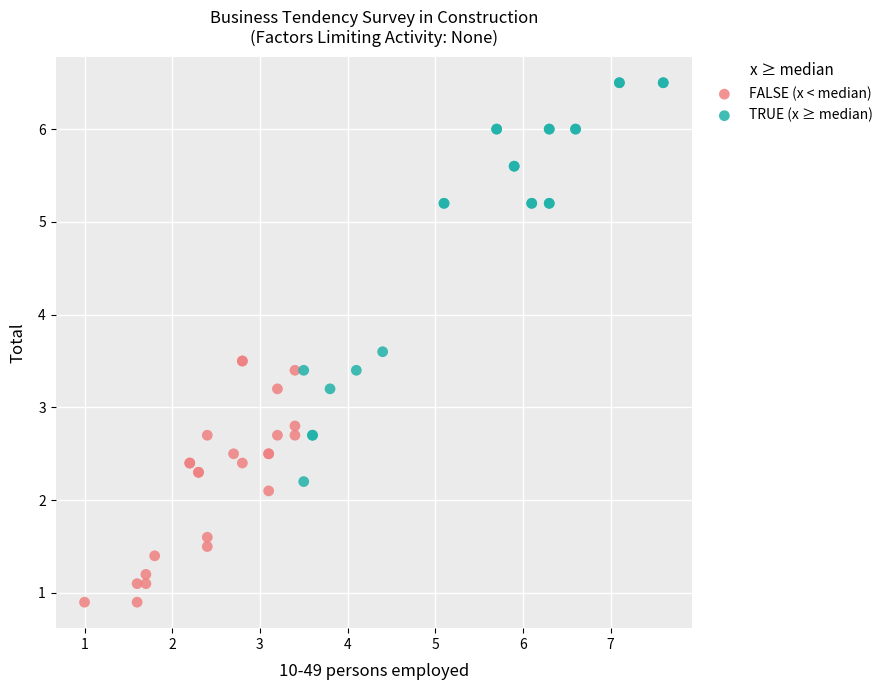

Which series has the largest Y range (max minus min)?

TRUE (x ≥ median)